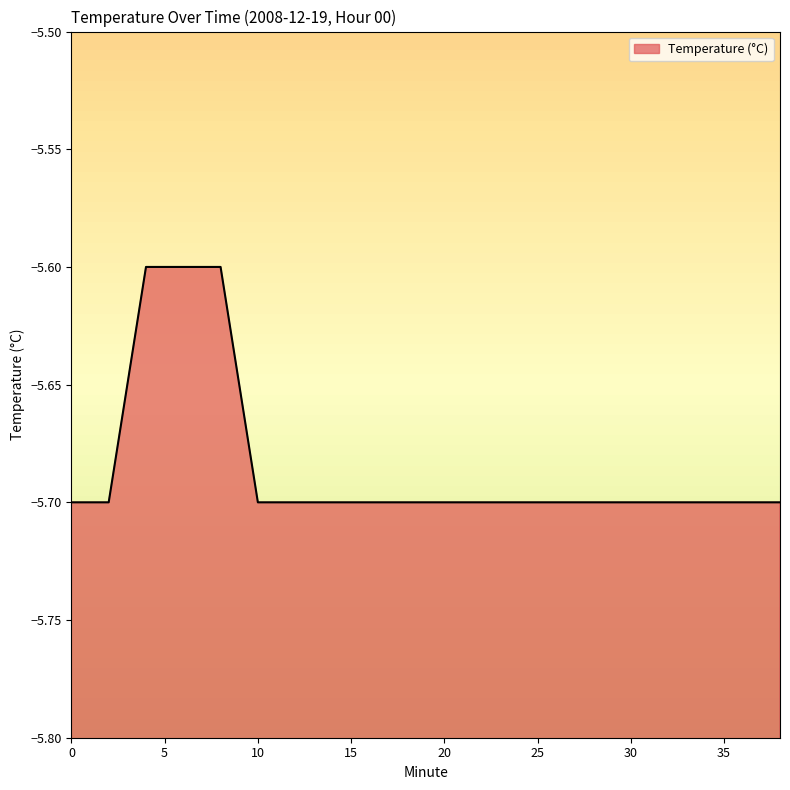

List the labels in order of value, smallest first.

0, 2, 10, 12, 14, 16, 18, 20, 22, 24, 26, 28, 30, 32, 34, 36, 38, 4, 6, 8